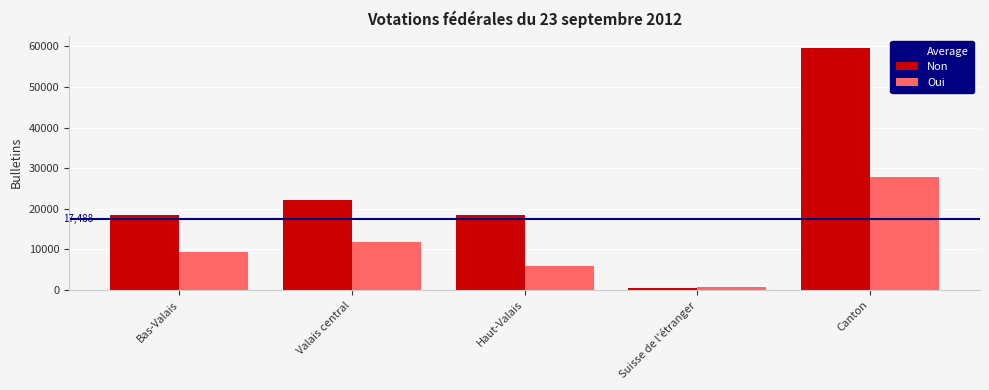

True or false: Oui has a value of 46442 at Canton.

False